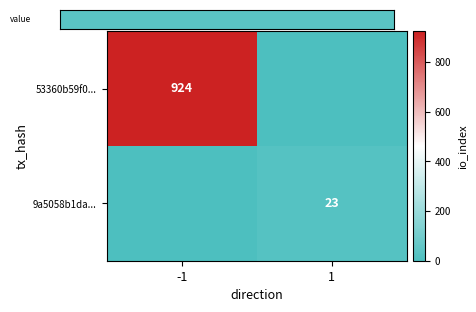

The value of 9a5058b1da... at 1 is 30. True or false?

False